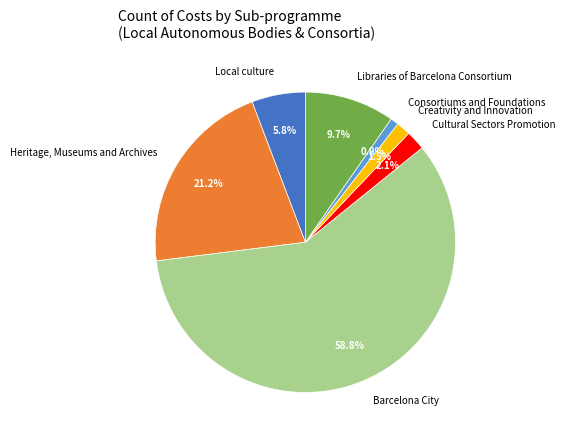

Is the sum of Local culture and Barcelona City greater than half?

Yes